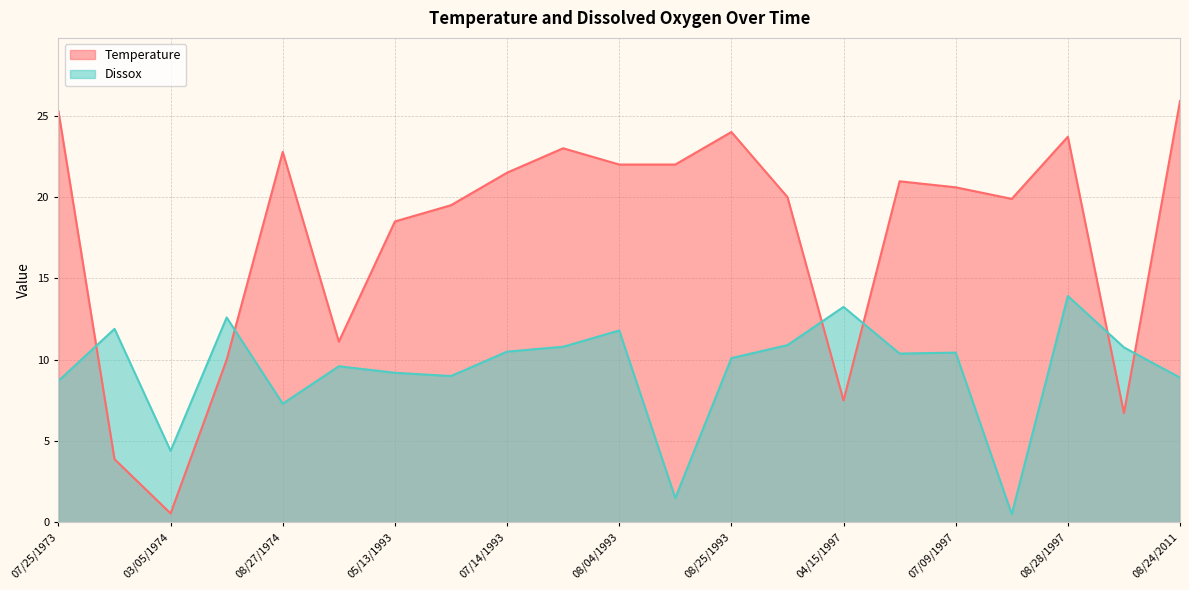

Where does the Dissox series first go above 10?

11/07/1973